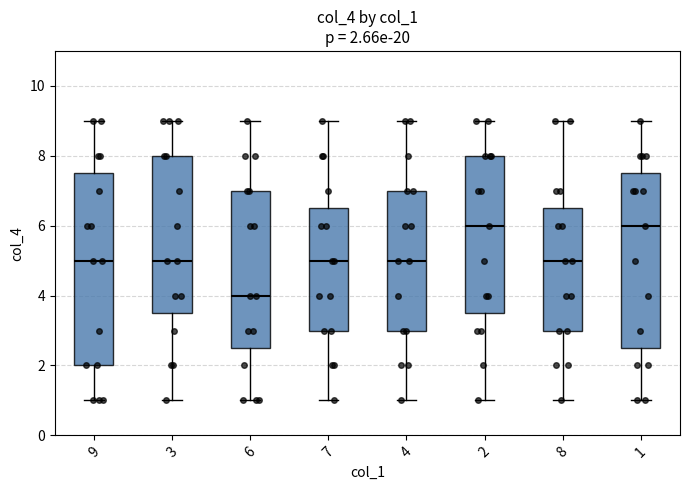

Which box is the tallest, from its lower edge to its upper edge?

9